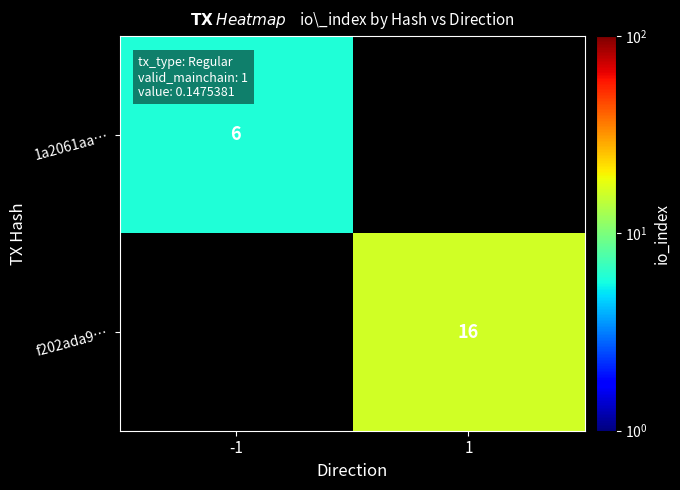

How many series are shown in this chart?

2